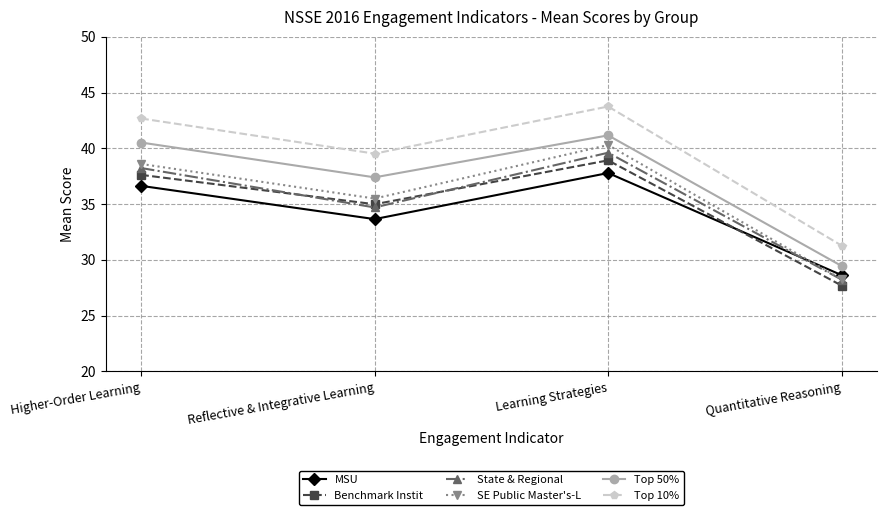

The value of Benchmark Instit at Learning Strategies is 52.9. True or false?

False